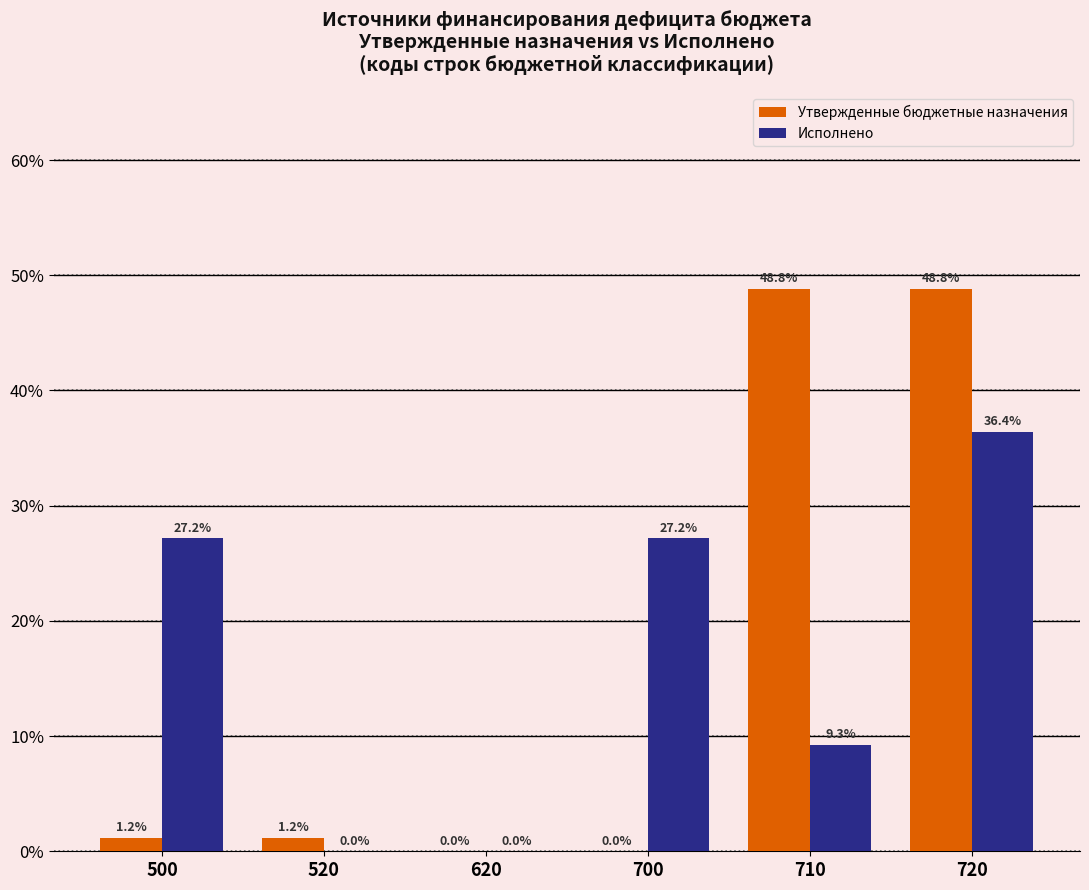

Reading left to right, list all the values displayed in this chart.

Утвержденные бюджетные назначения: 500=1.2	520=1.2	620=0.0	700=0.0	710=48.8	720=48.8
Исполнено: 500=27.2	520=0.0	620=0.0	700=27.2	710=9.3	720=36.4